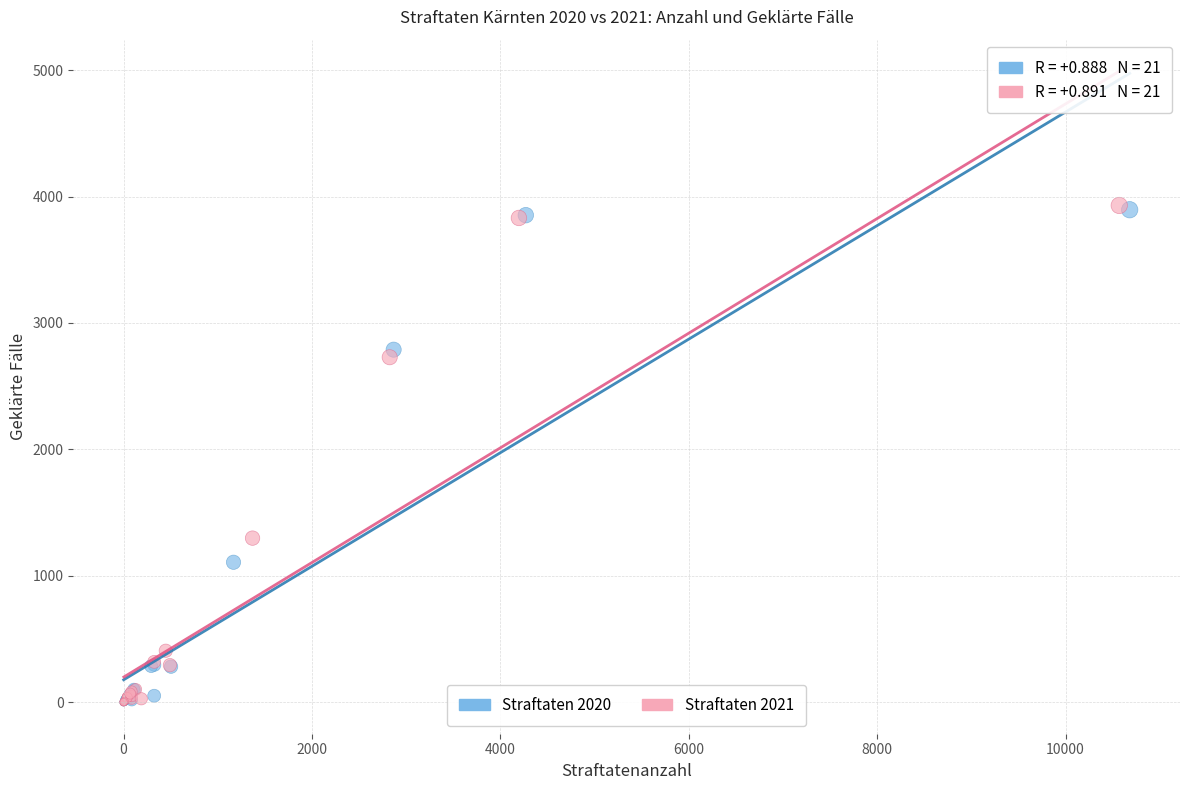

What are all the series names shown in the legend?

Straftaten 2020, Straftaten 2021